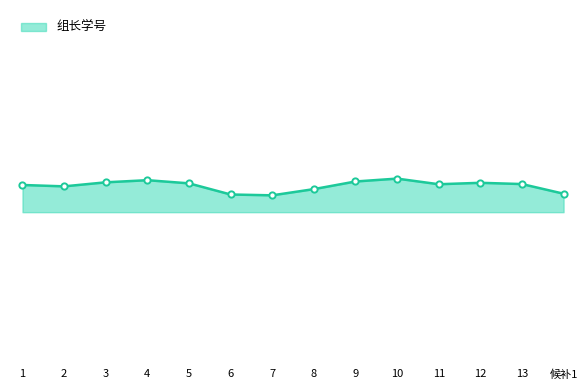

Does the chart display data point markers on the line(s)?

No